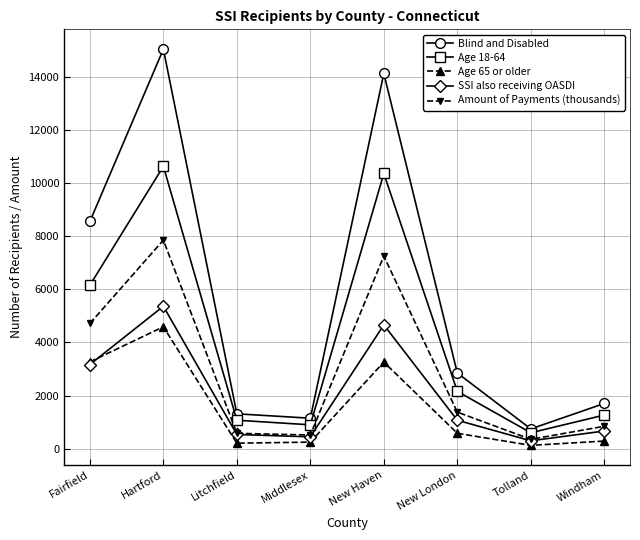

List the series in order of their peak value, highest first.

Blind and Disabled, Age 18-64, Amount of Payments (thousands), SSI also receiving OASDI, Age 65 or older